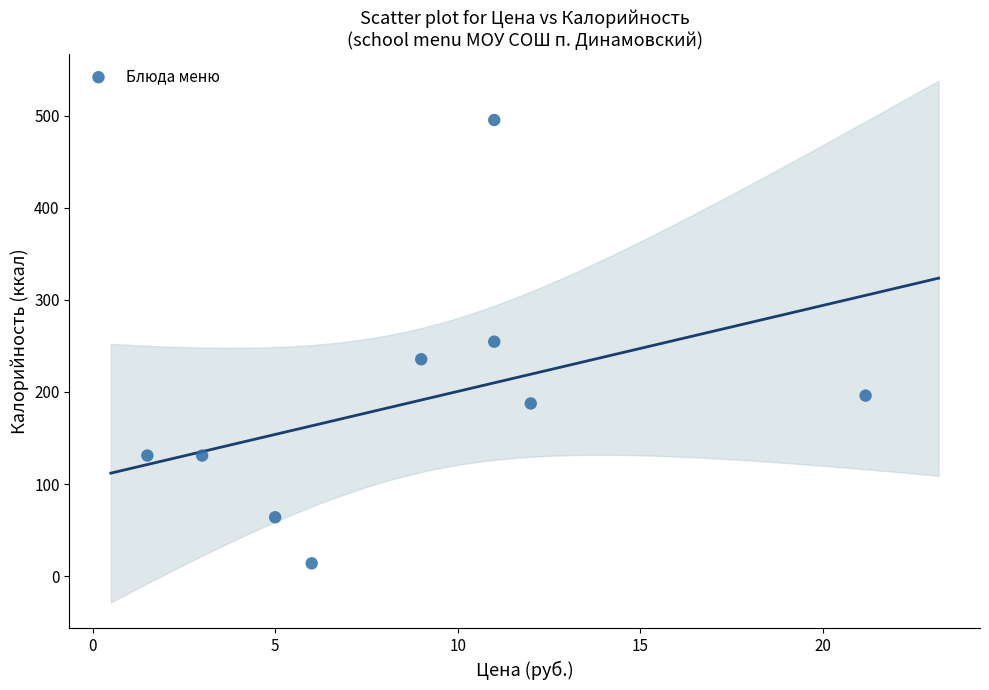

What is the average X value?

8.9